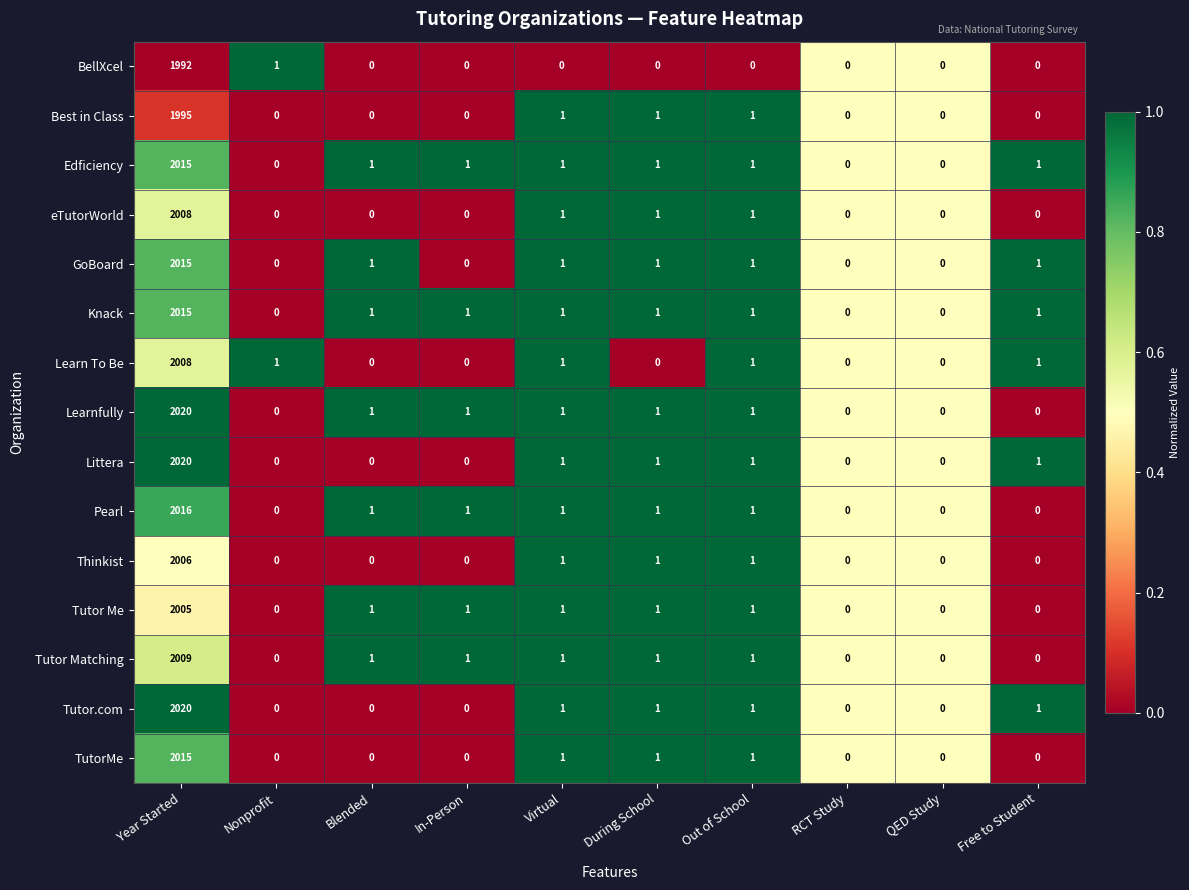

Which series has the largest total across all categories?

Learnfully